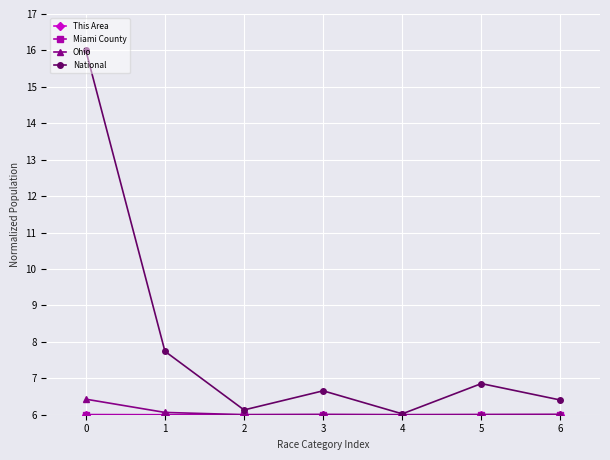

In National, how many points are lower than both neighbors (excluding endpoints)?

2